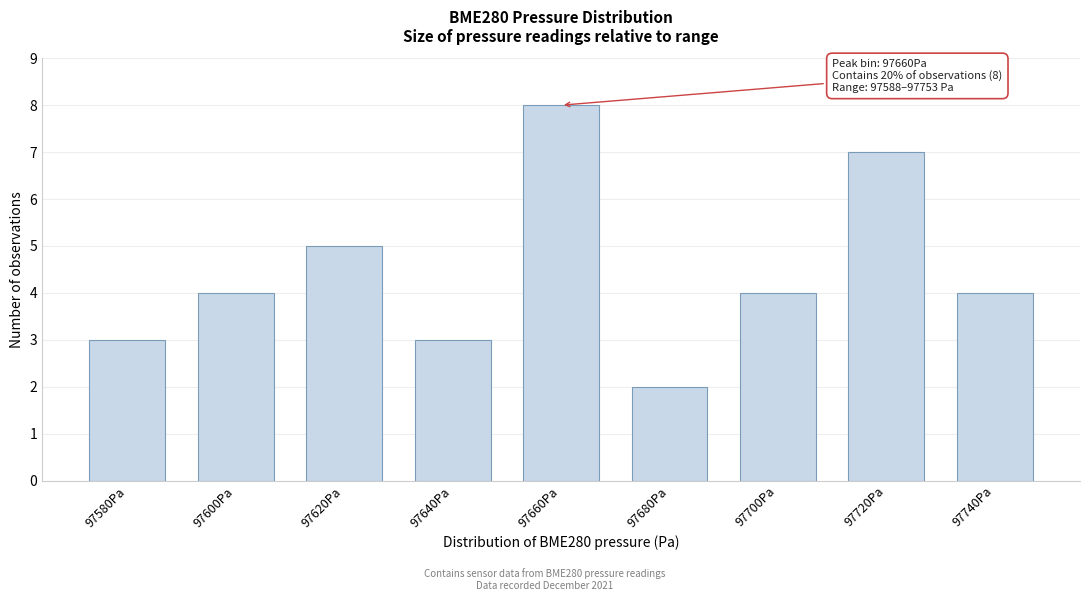

Reading left to right, what are all the values shown in this chart?

97580Pa=3	97600Pa=4	97620Pa=5	97640Pa=3	97660Pa=8	97680Pa=2	97700Pa=4	97720Pa=7	97740Pa=4